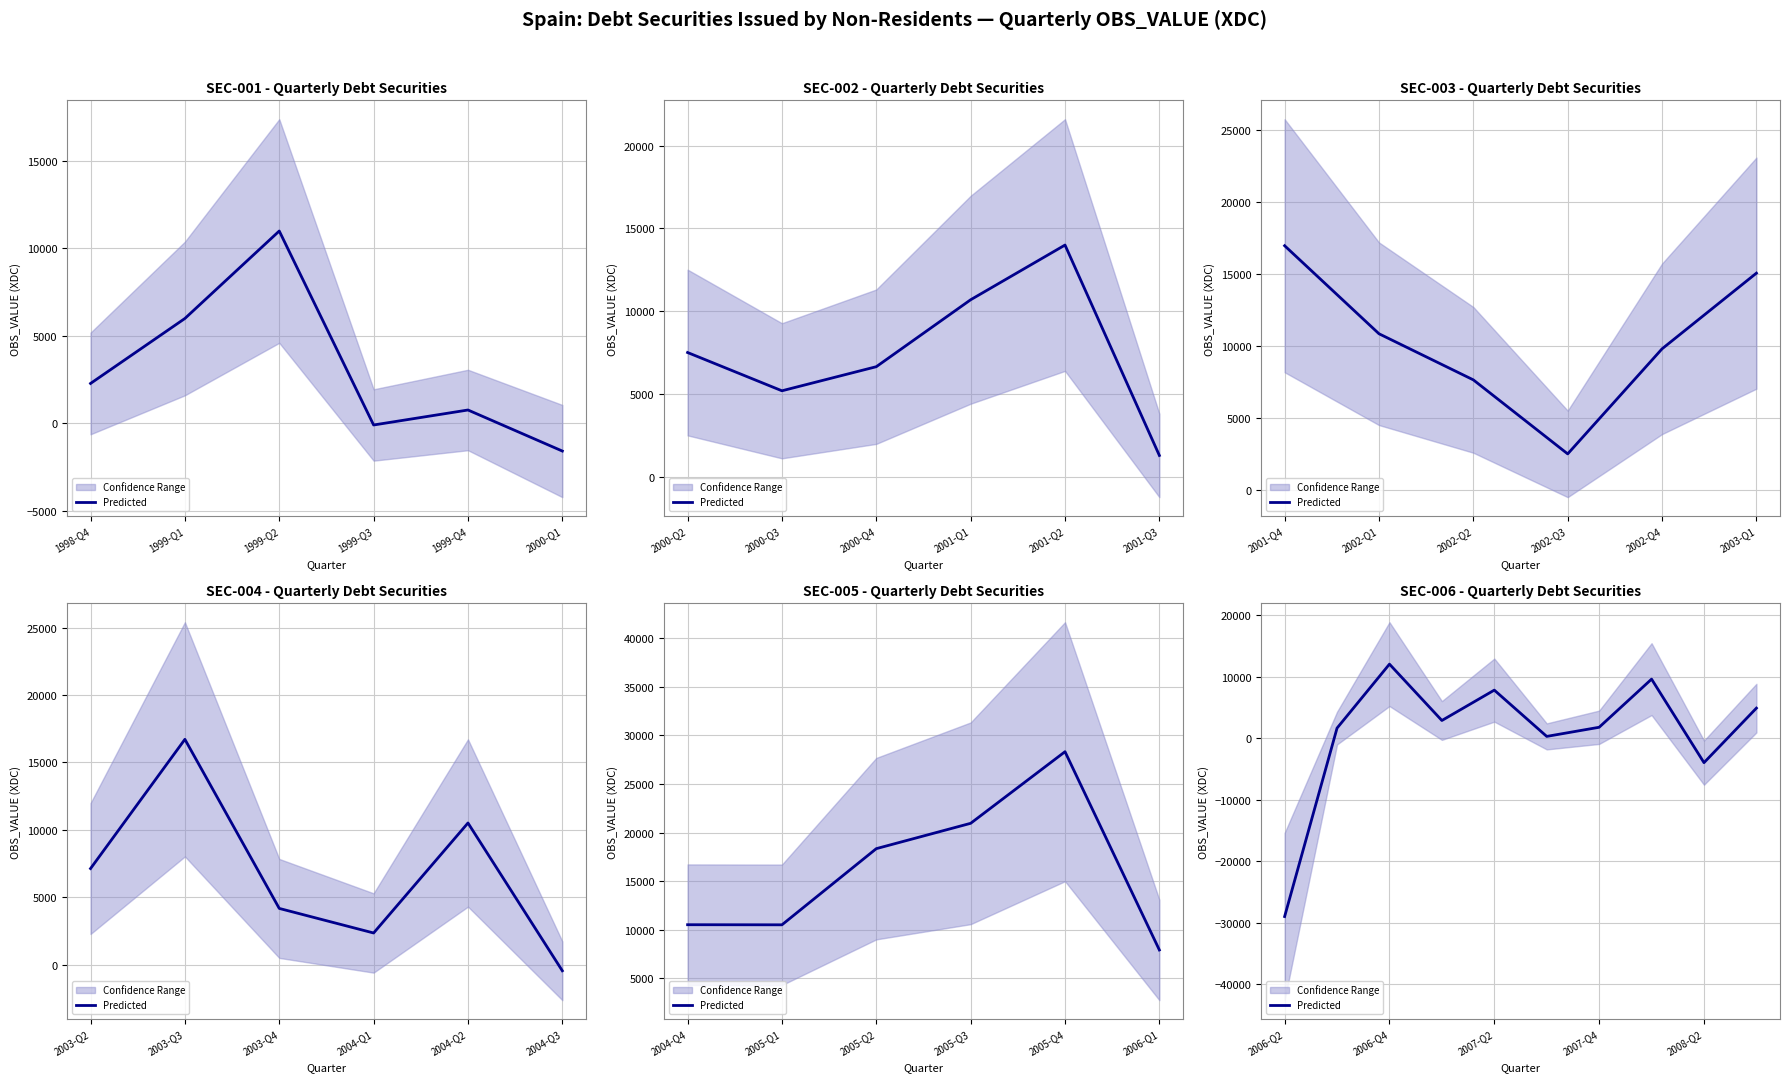

What is the average value?

798